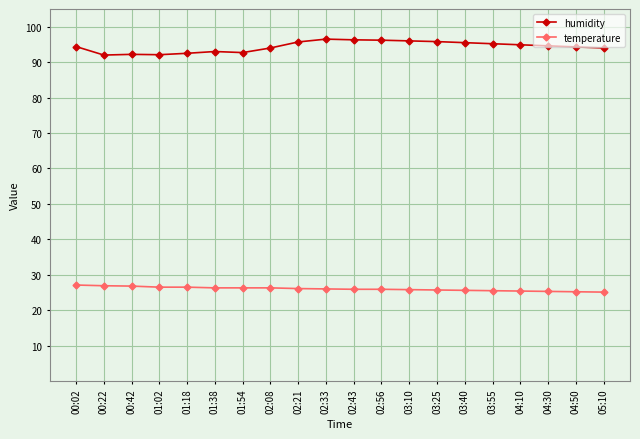

Which series has the largest total across all categories?

humidity